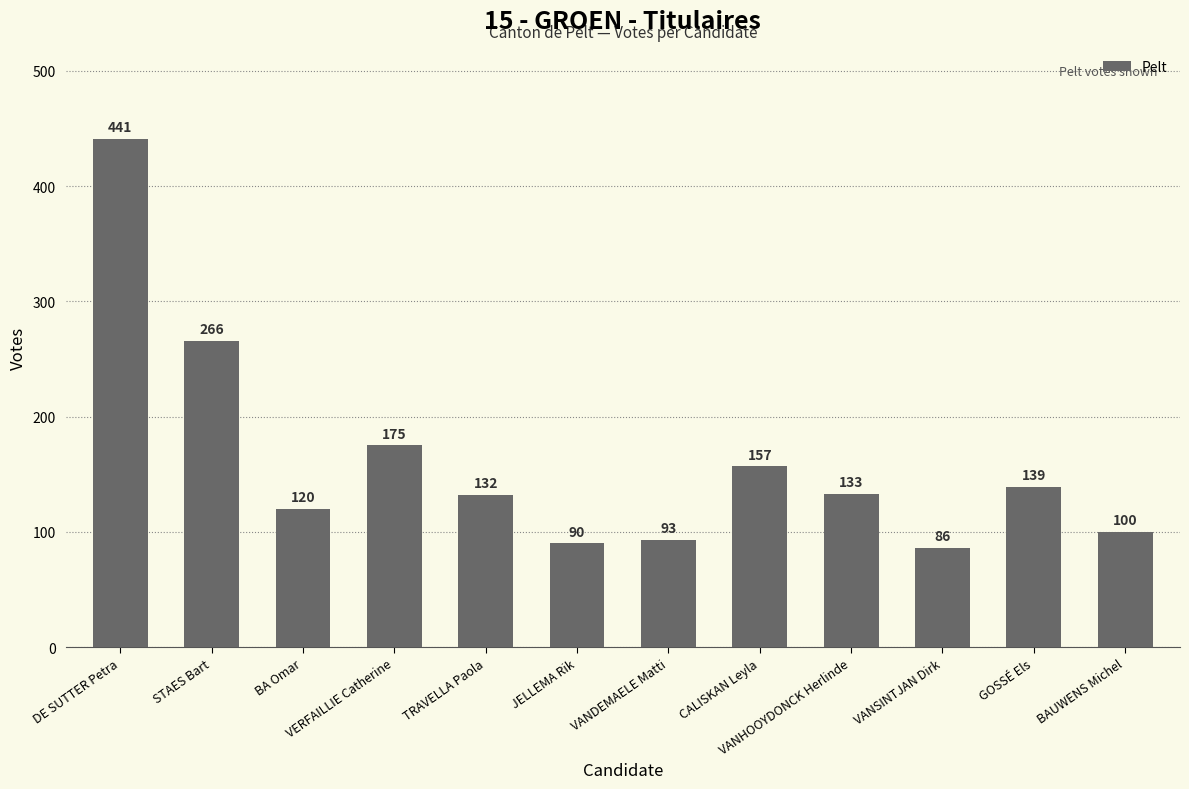

What is the label of the 7th bar from the left?

VANDEMAELE Matti